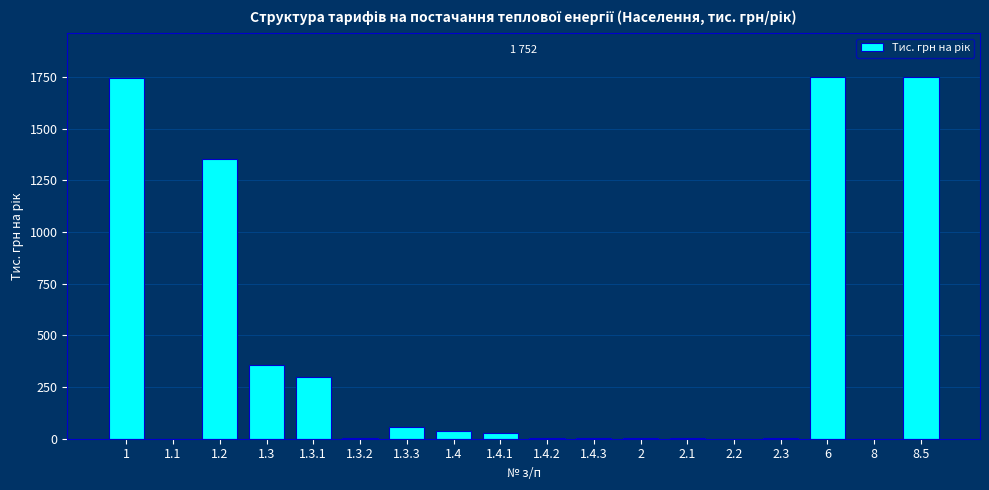

What is the ratio of the value at 1 to the value at 1.3.3?

29.9